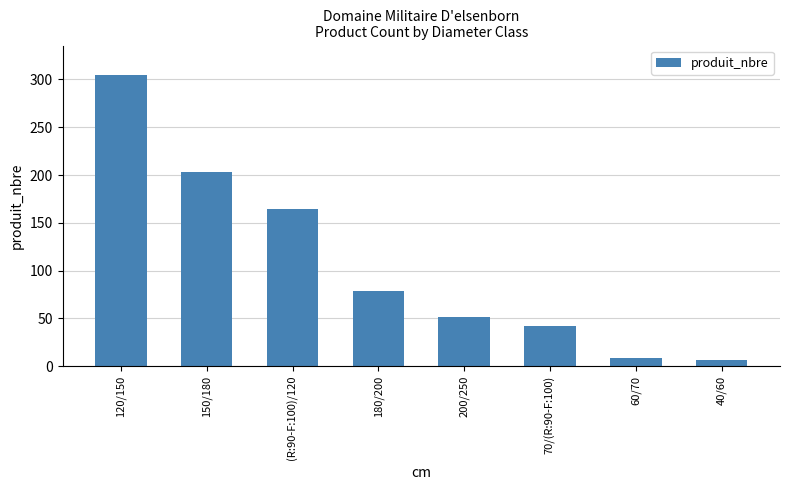

What is the change in value from 70/(R:90-F:100) to 40/60?

-36